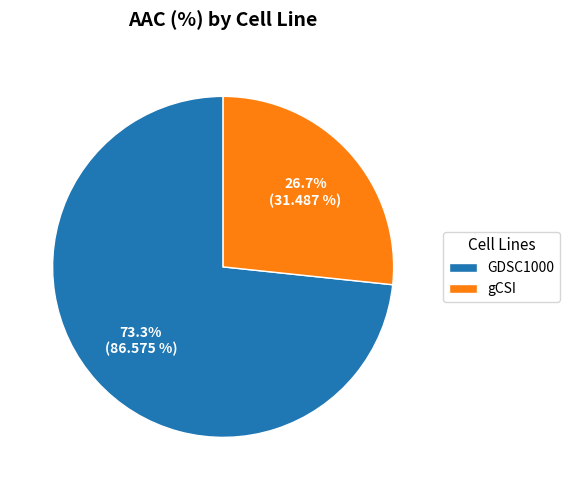

Is it true that GDSC1000 is 59% of the pie?

False